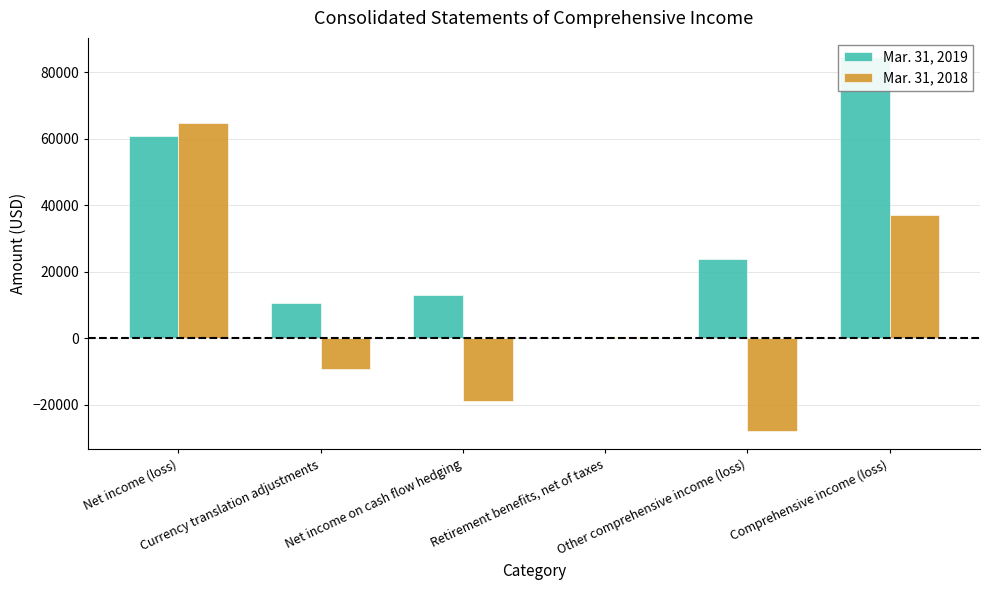

Is the value of Mar. 31, 2018 at Other comprehensive income (loss) greater than the value of Mar. 31, 2019 at Comprehensive income (loss)?

No